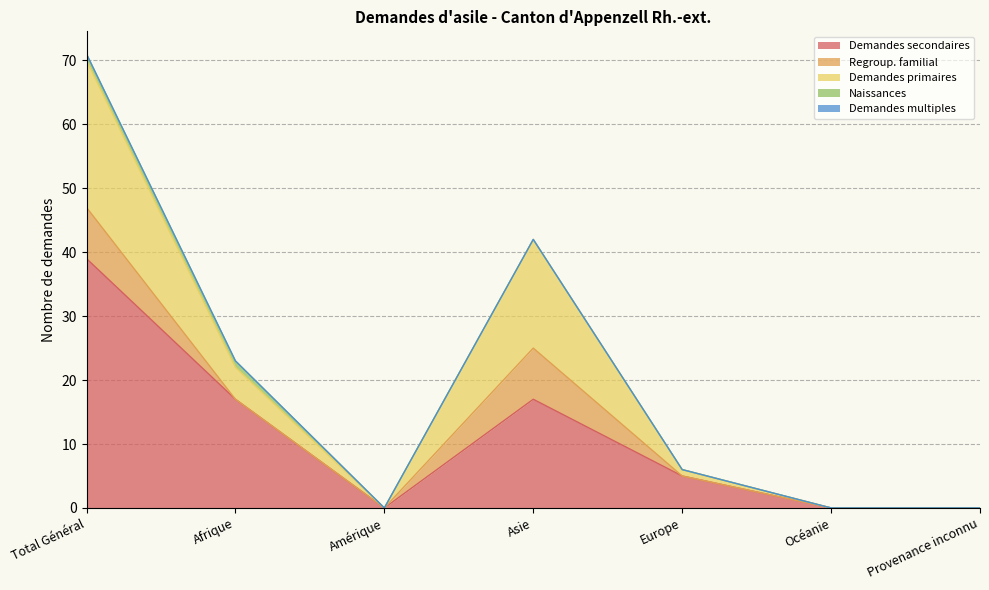

True or false: Demandes secondaires and Regroup. familial intersect in this chart.

False